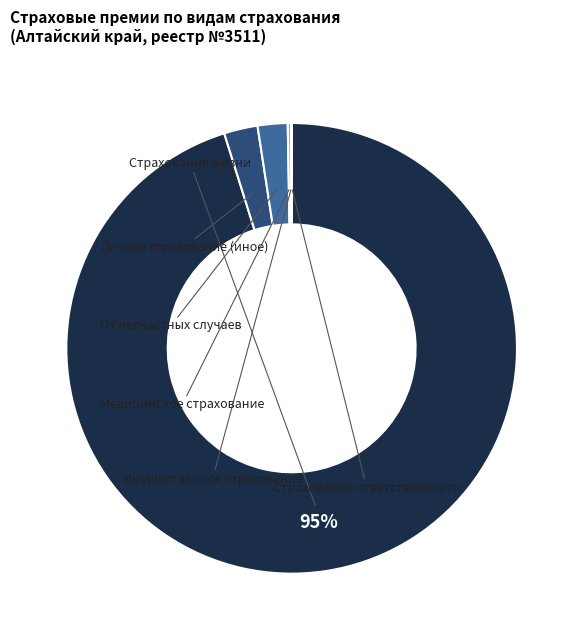

What percentage is NOT represented by Страхование жизни?

4.8%